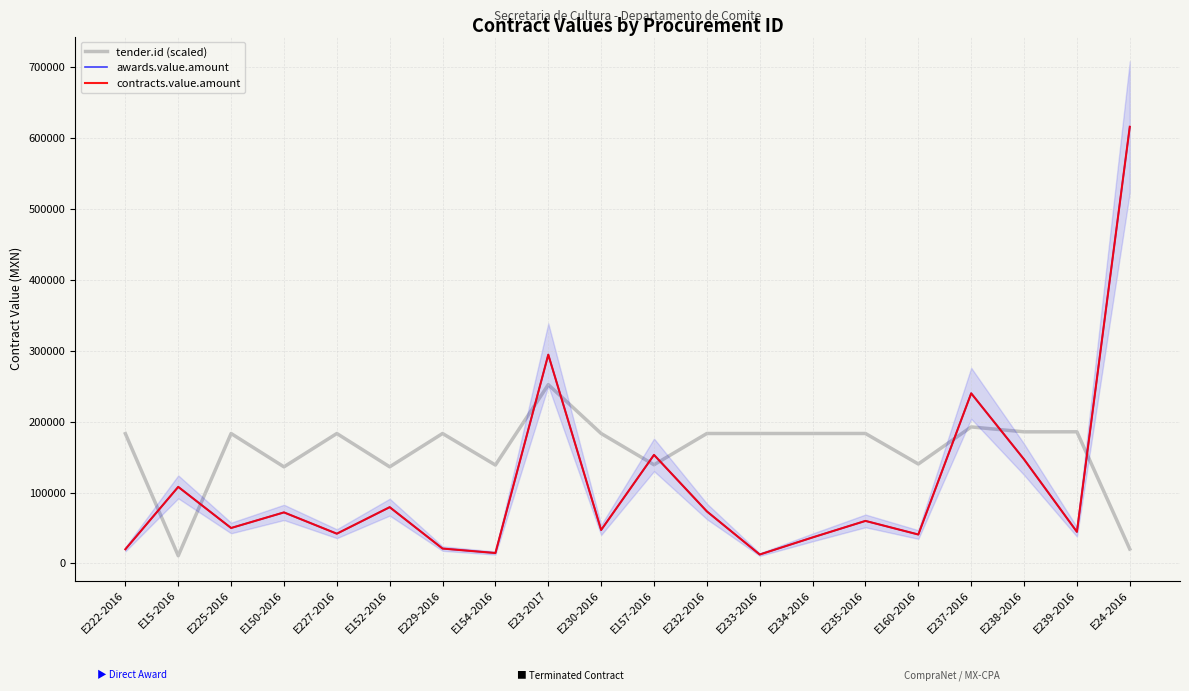

Where is the first local maximum for contracts.value.amount?

E15-2016